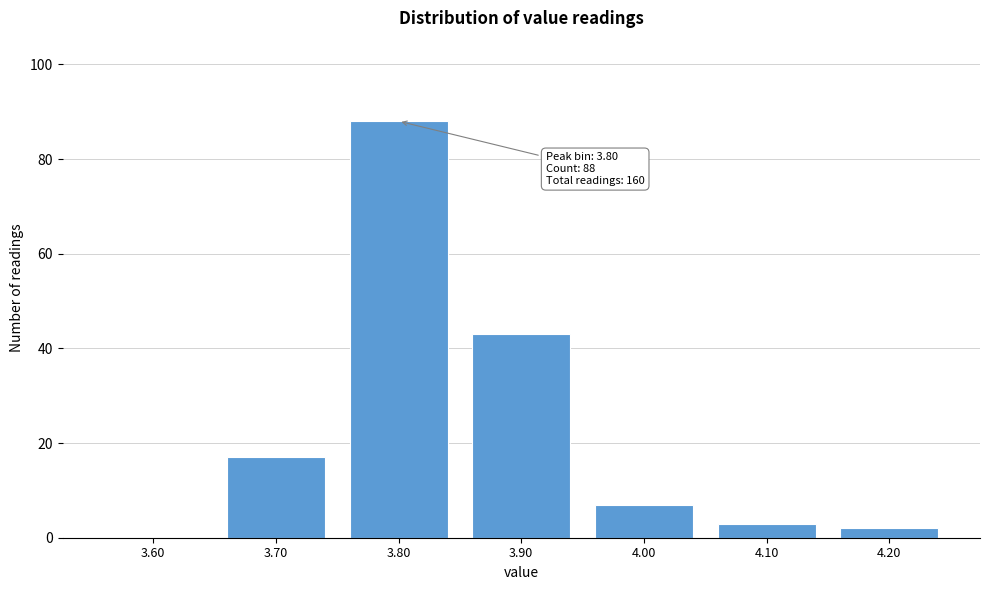

Reading right to left, transcribe all the data shown in this chart.

4.20=2	4.10=3	4.00=7	3.90=43	3.80=88	3.70=17	3.60=0